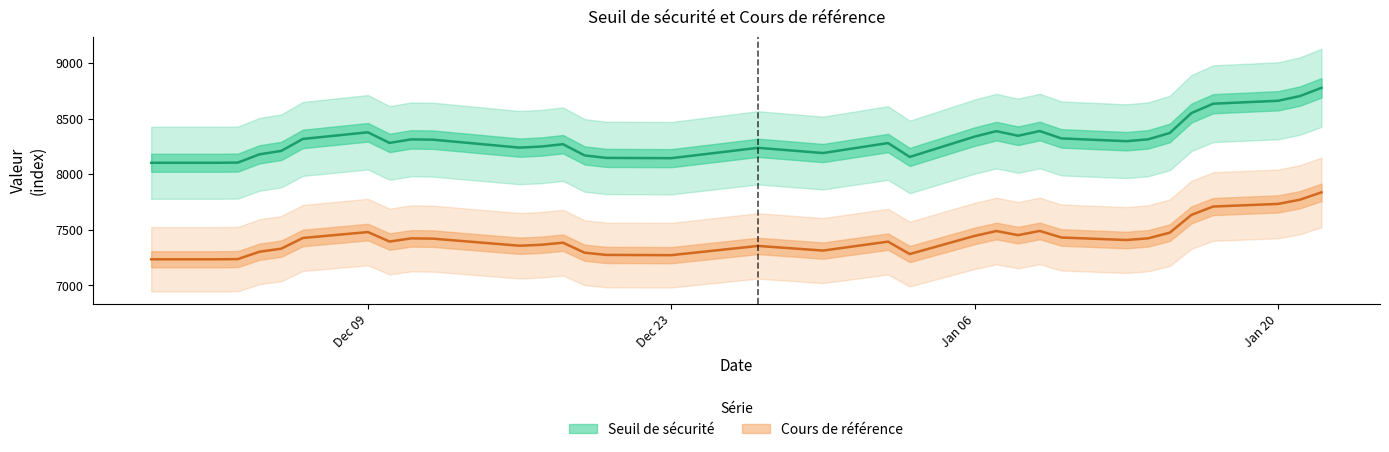

At which category is the sum across all series the highest?

2025-01-22